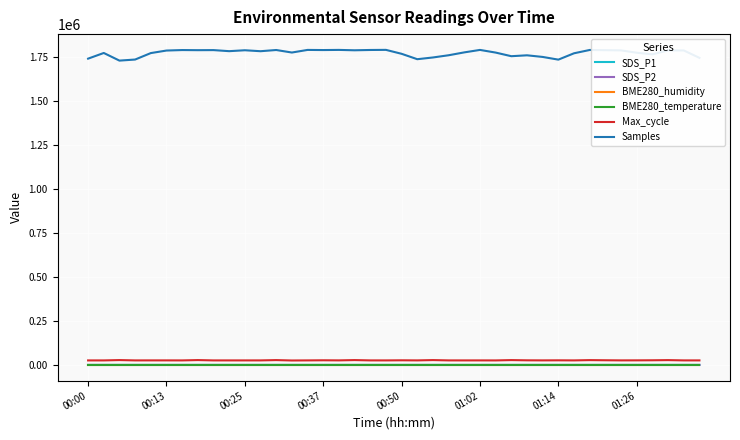

True or false: SDS_P1 and SDS_P2 cross at least once.

False